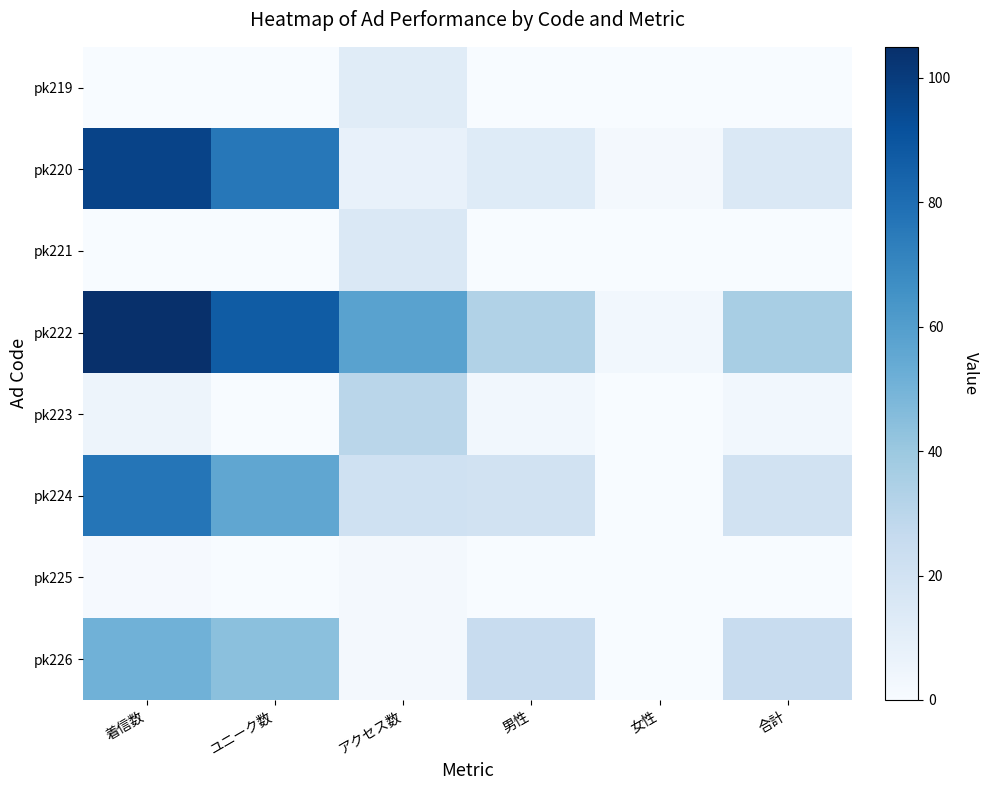

What is the total value across all series at アクセス数?

148